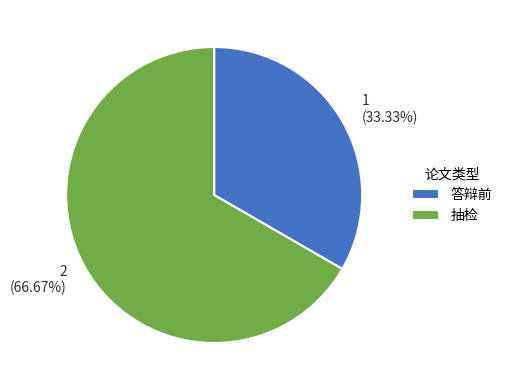

Rank the categories by value from lowest to highest.

答辩前, 抽检